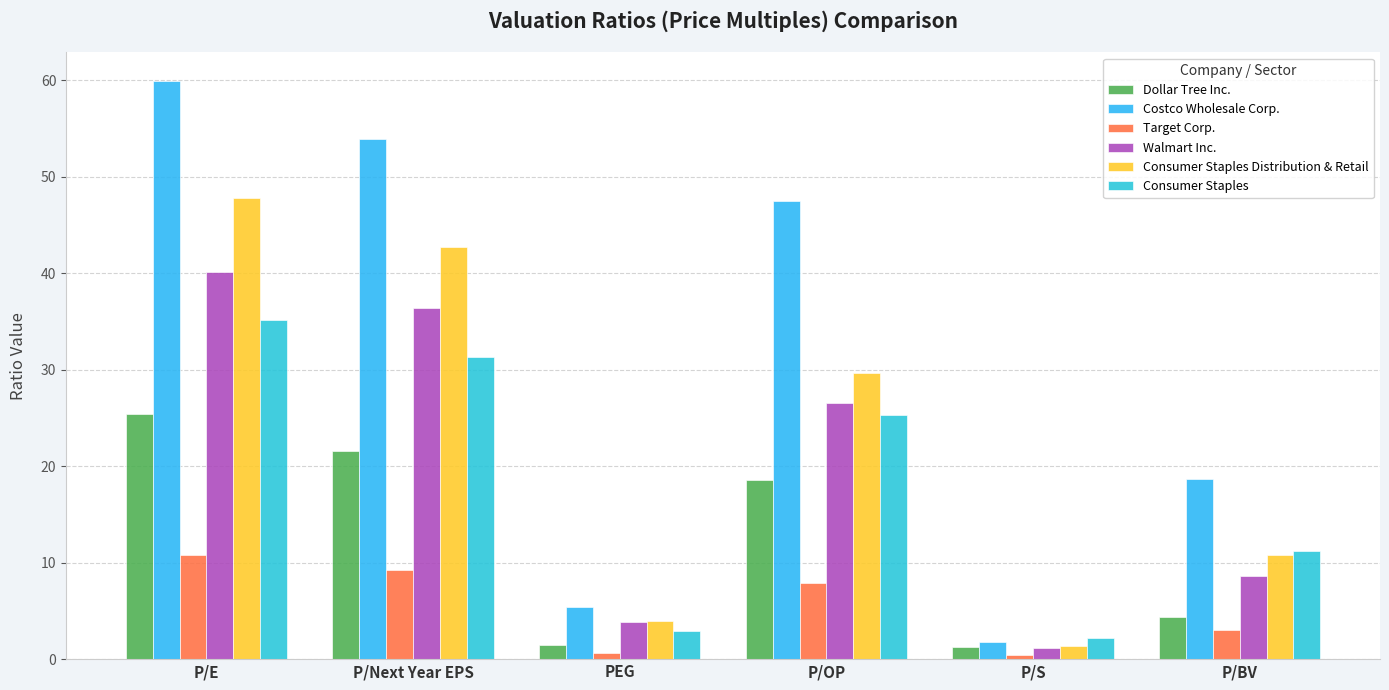

What is the sum of all Target Corp. values?

32.0